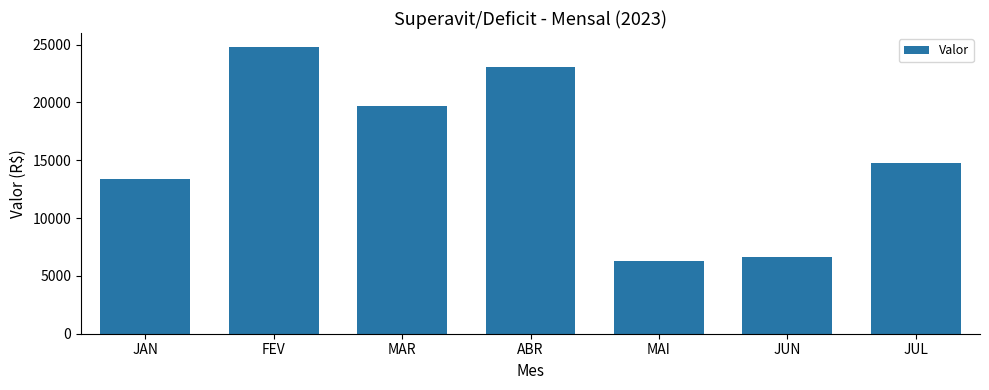

How many bars are there in total?

7